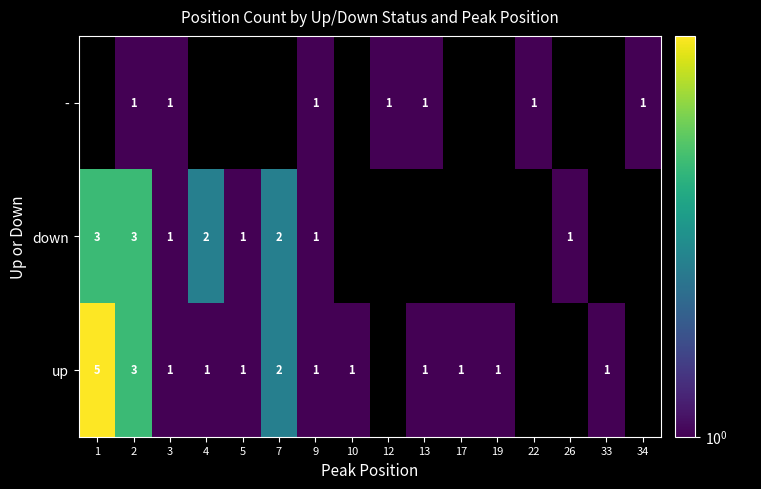

The value of up at 1 is 5. True or false?

True